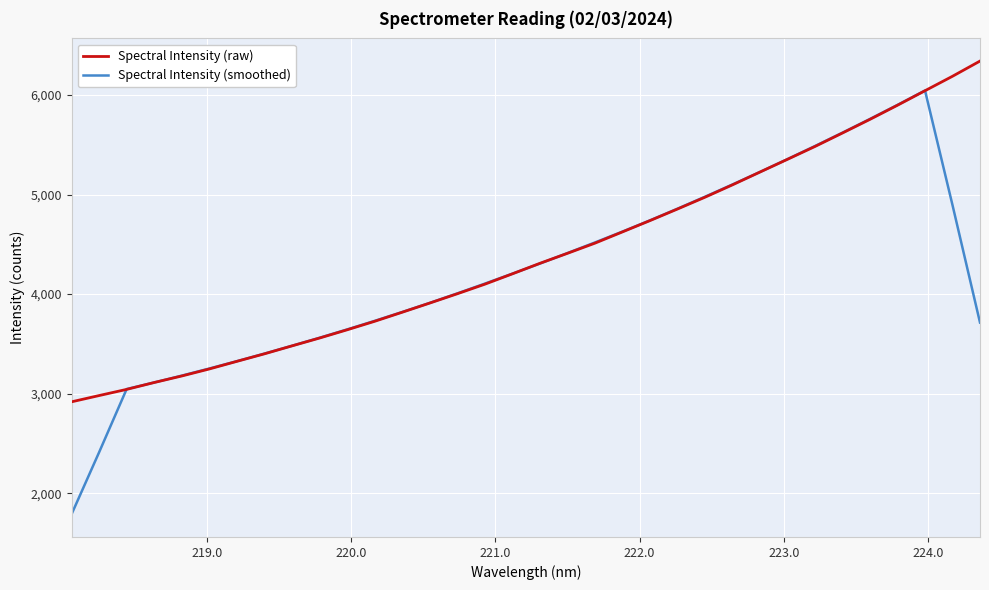

True or false: Spectral Intensity (raw) has more than 1 interior local peaks.

False